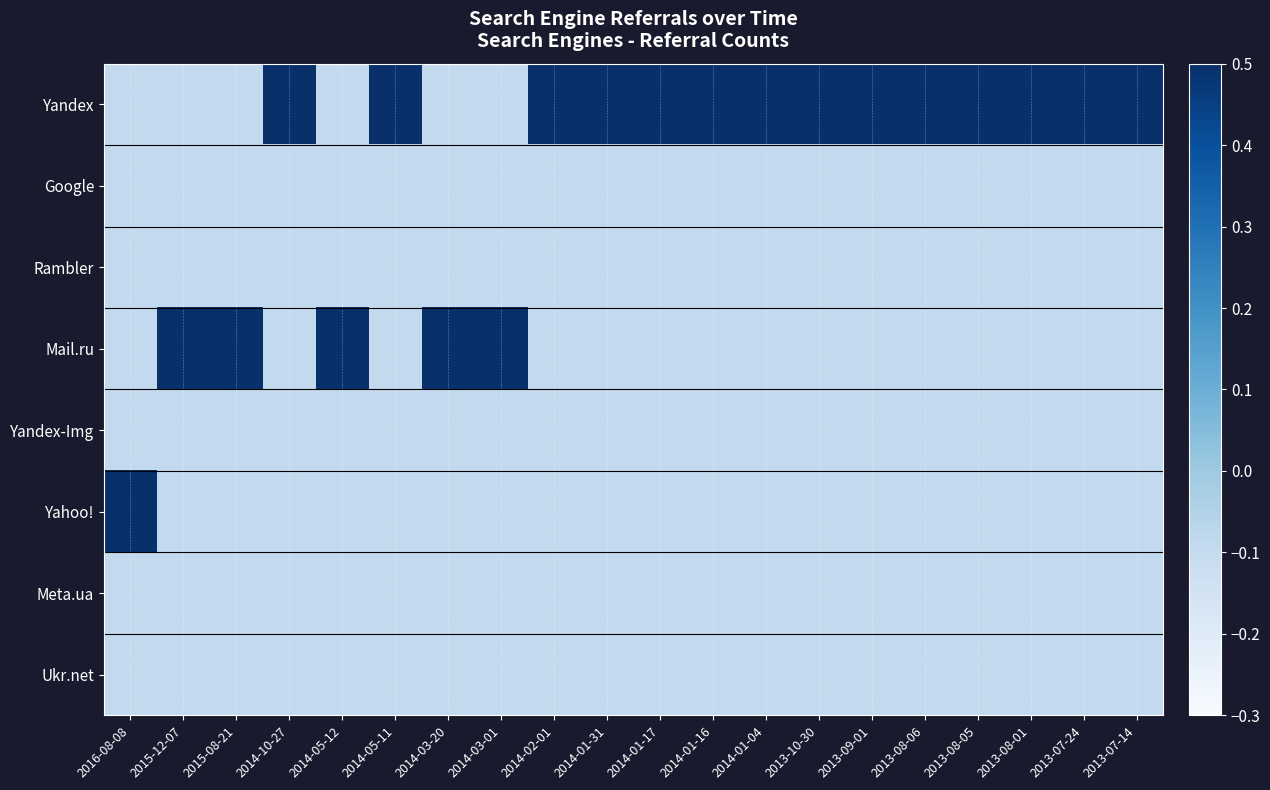

Reading left to right, extract all data points from this chart.

Yandex: 2016-08-08=-0.1	2015-12-07=-0.1	2015-08-21=-0.1	2014-10-27=1.3	2014-05-12=-0.1	2014-05-11=0.6	2014-03-20=-0.1	2014-03-01=-0.1	2014-02-01=0.6	2014-01-31=0.6	2014-01-17=0.6	2014-01-16=0.6	2014-01-04=0.6	2013-10-30=0.6	2013-09-01=0.6	2013-08-06=0.6	2013-08-05=0.6	2013-08-01=0.6	2013-07-24=0.6	2013-07-14=0.6
Google: 2016-08-08=-0.1	2015-12-07=-0.1	2015-08-21=-0.1	2014-10-27=-0.1	2014-05-12=-0.1	2014-05-11=-0.1	2014-03-20=-0.1	2014-03-01=-0.1	2014-02-01=-0.1	2014-01-31=-0.1	2014-01-17=-0.1	2014-01-16=-0.1	2014-01-04=-0.1	2013-10-30=-0.1	2013-09-01=-0.1	2013-08-06=-0.1	2013-08-05=-0.1	2013-08-01=-0.1	2013-07-24=-0.1	2013-07-14=-0.1
Rambler: 2016-08-08=-0.1	2015-12-07=-0.1	2015-08-21=-0.1	2014-10-27=-0.1	2014-05-12=-0.1	2014-05-11=-0.1	2014-03-20=-0.1	2014-03-01=-0.1	2014-02-01=-0.1	2014-01-31=-0.1	2014-01-17=-0.1	2014-01-16=-0.1	2014-01-04=-0.1	2013-10-30=-0.1	2013-09-01=-0.1	2013-08-06=-0.1	2013-08-05=-0.1	2013-08-01=-0.1	2013-07-24=-0.1	2013-07-14=-0.1
Mail.ru: 2016-08-08=-0.1	2015-12-07=0.6	2015-08-21=0.6	2014-10-27=-0.1	2014-05-12=0.6	2014-05-11=-0.1	2014-03-20=0.6	2014-03-01=0.6	2014-02-01=-0.1	2014-01-31=-0.1	2014-01-17=-0.1	2014-01-16=-0.1	2014-01-04=-0.1	2013-10-30=-0.1	2013-09-01=-0.1	2013-08-06=-0.1	2013-08-05=-0.1	2013-08-01=-0.1	2013-07-24=-0.1	2013-07-14=-0.1
Yandex-Img: 2016-08-08=-0.1	2015-12-07=-0.1	2015-08-21=-0.1	2014-10-27=-0.1	2014-05-12=-0.1	2014-05-11=-0.1	2014-03-20=-0.1	2014-03-01=-0.1	2014-02-01=-0.1	2014-01-31=-0.1	2014-01-17=-0.1	2014-01-16=-0.1	2014-01-04=-0.1	2013-10-30=-0.1	2013-09-01=-0.1	2013-08-06=-0.1	2013-08-05=-0.1	2013-08-01=-0.1	2013-07-24=-0.1	2013-07-14=-0.1
Yahoo!: 2016-08-08=0.6	2015-12-07=-0.1	2015-08-21=-0.1	2014-10-27=-0.1	2014-05-12=-0.1	2014-05-11=-0.1	2014-03-20=-0.1	2014-03-01=-0.1	2014-02-01=-0.1	2014-01-31=-0.1	2014-01-17=-0.1	2014-01-16=-0.1	2014-01-04=-0.1	2013-10-30=-0.1	2013-09-01=-0.1	2013-08-06=-0.1	2013-08-05=-0.1	2013-08-01=-0.1	2013-07-24=-0.1	2013-07-14=-0.1
Meta.ua: 2016-08-08=-0.1	2015-12-07=-0.1	2015-08-21=-0.1	2014-10-27=-0.1	2014-05-12=-0.1	2014-05-11=-0.1	2014-03-20=-0.1	2014-03-01=-0.1	2014-02-01=-0.1	2014-01-31=-0.1	2014-01-17=-0.1	2014-01-16=-0.1	2014-01-04=-0.1	2013-10-30=-0.1	2013-09-01=-0.1	2013-08-06=-0.1	2013-08-05=-0.1	2013-08-01=-0.1	2013-07-24=-0.1	2013-07-14=-0.1
Ukr.net: 2016-08-08=-0.1	2015-12-07=-0.1	2015-08-21=-0.1	2014-10-27=-0.1	2014-05-12=-0.1	2014-05-11=-0.1	2014-03-20=-0.1	2014-03-01=-0.1	2014-02-01=-0.1	2014-01-31=-0.1	2014-01-17=-0.1	2014-01-16=-0.1	2014-01-04=-0.1	2013-10-30=-0.1	2013-09-01=-0.1	2013-08-06=-0.1	2013-08-05=-0.1	2013-08-01=-0.1	2013-07-24=-0.1	2013-07-14=-0.1